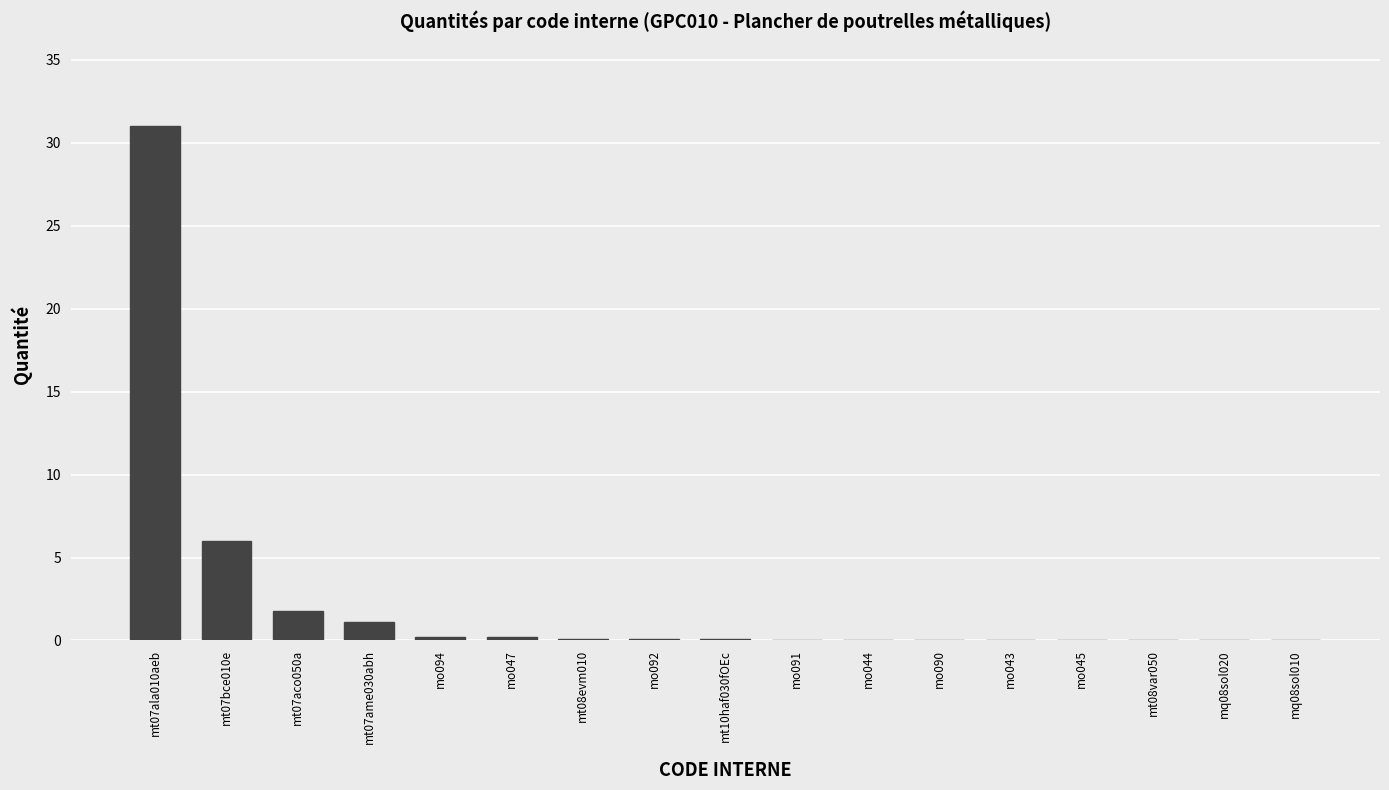

What is the sum of all values?

40.9